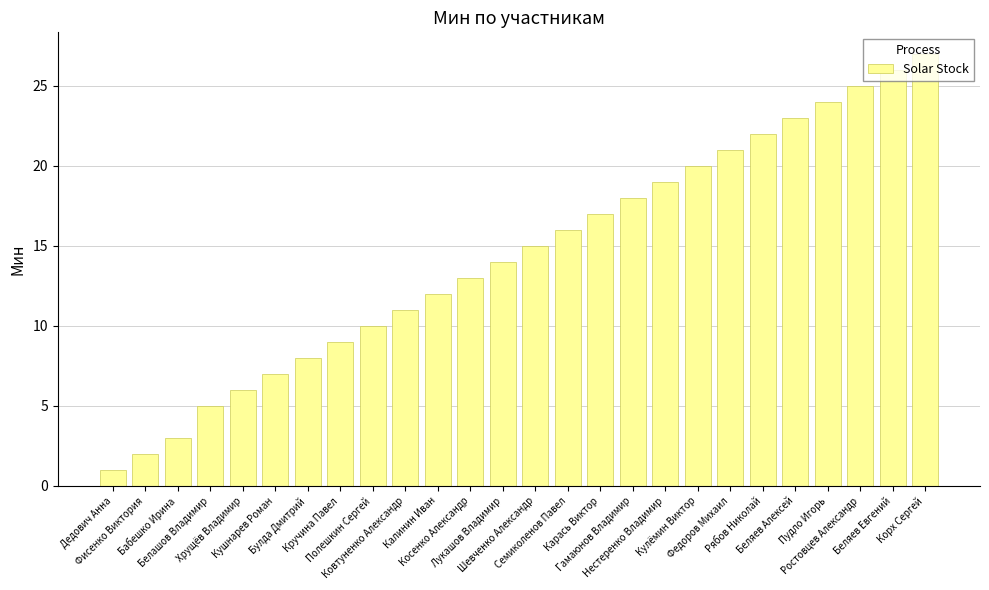

Is it true that the value at Хрущёв Владимир is 6?

True